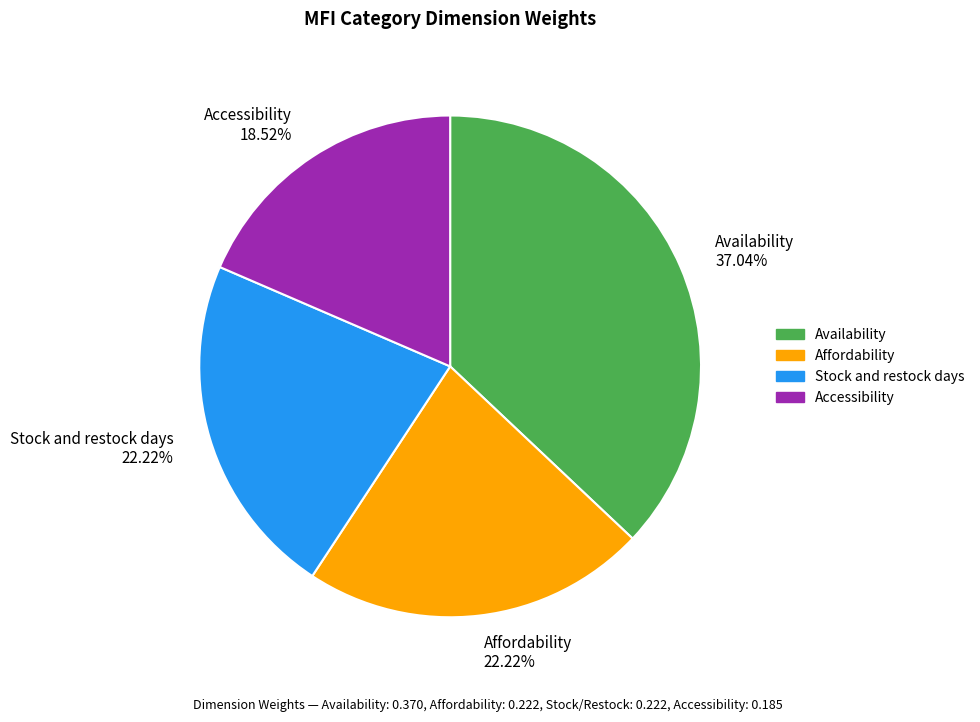

To the nearest percent, what is the difference between the Stock and restock days and Availability slice percentages?

15%